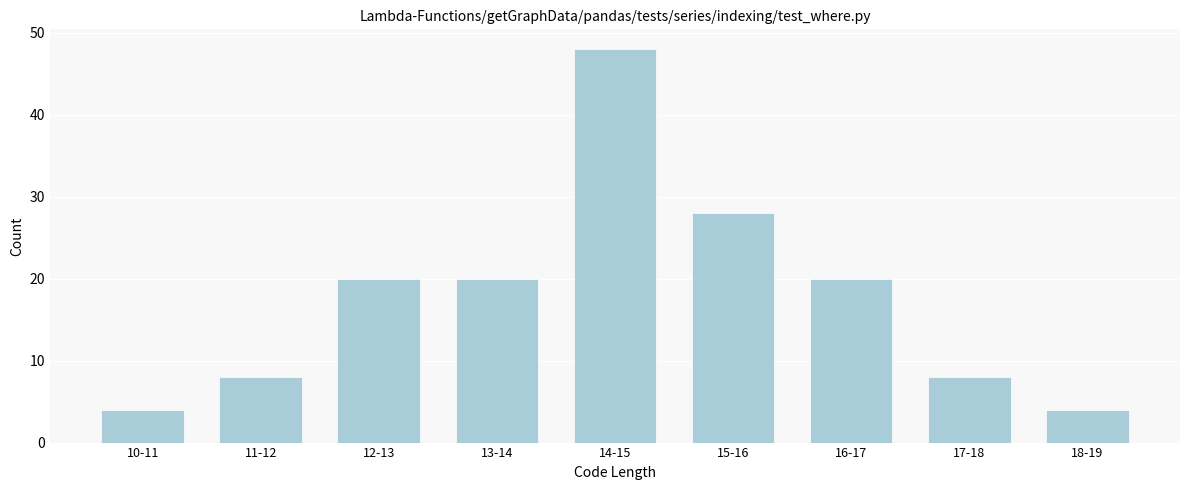

Reading left to right, extract all data points from this chart.

10-11=4	11-12=8	12-13=20	13-14=20	14-15=48	15-16=28	16-17=20	17-18=8	18-19=4